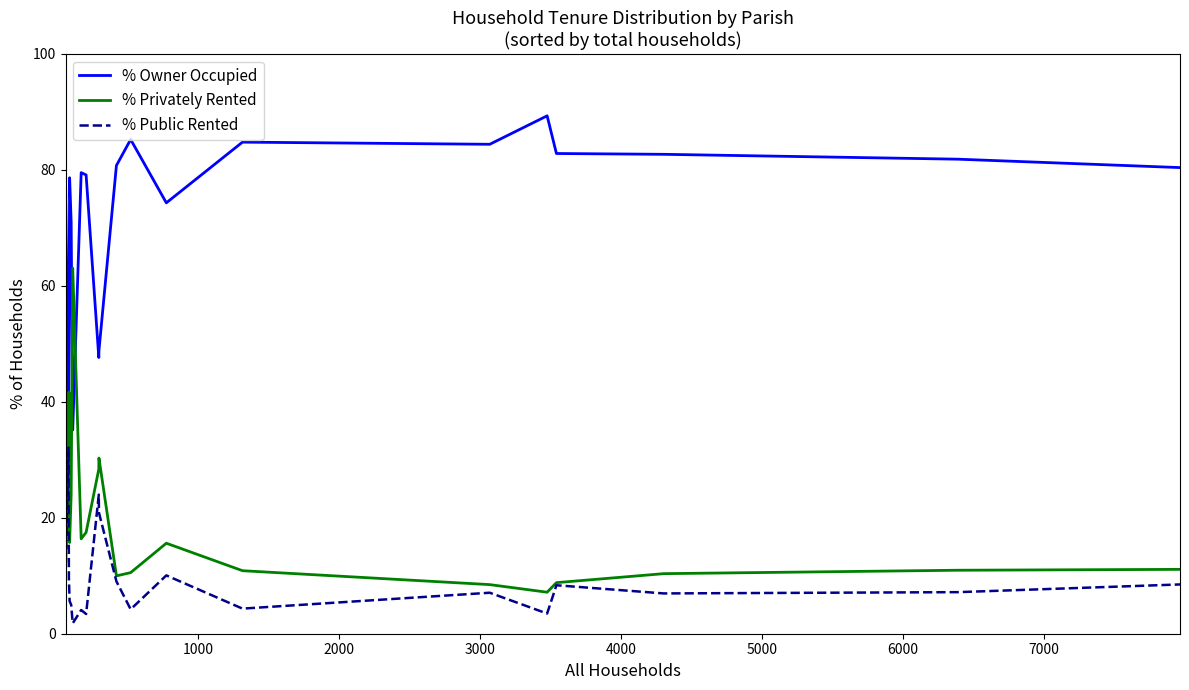

How many lines are shown in the chart?

3